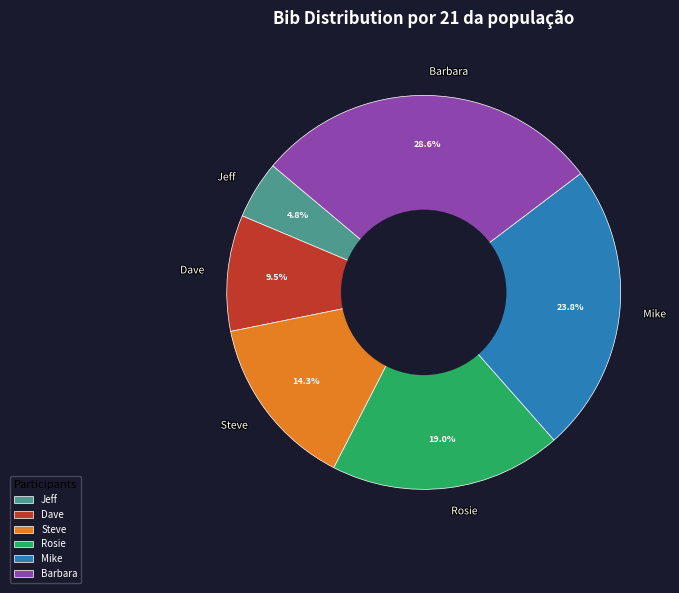

Does Steve represent more than half of the total?

No